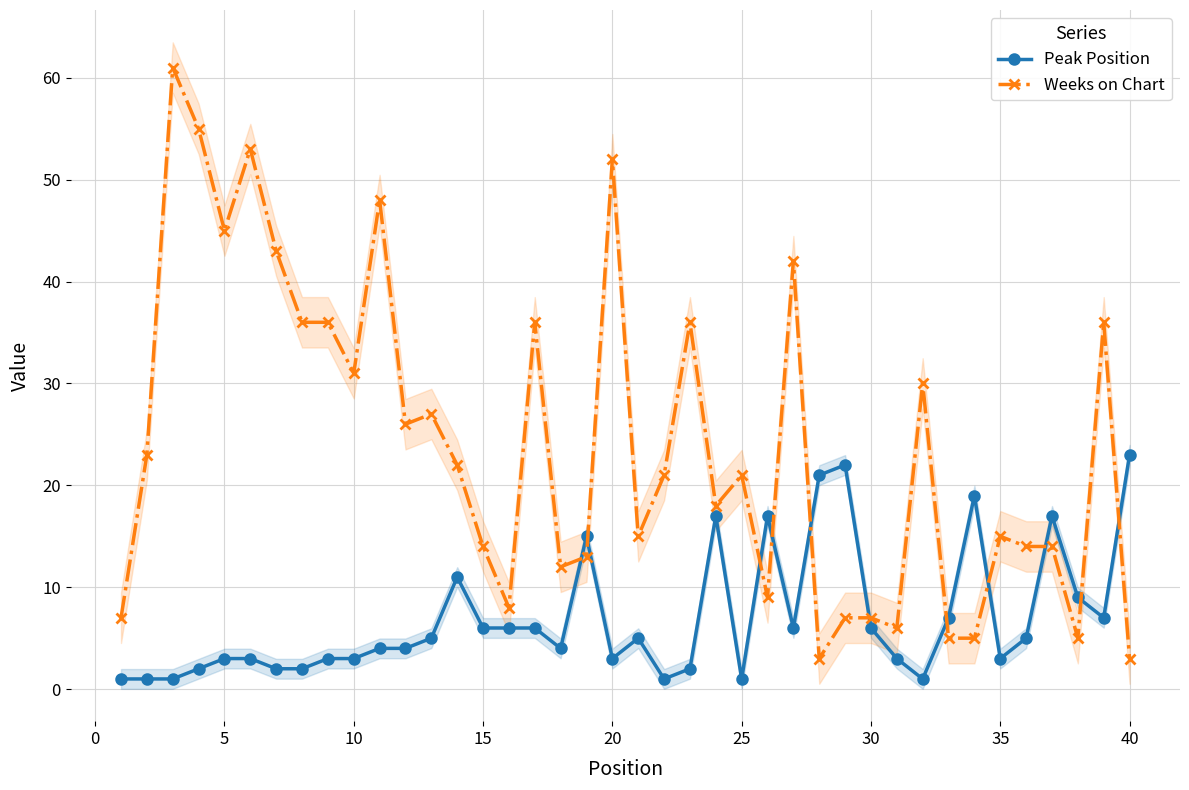

What is the difference between the maximum and minimum values in the Peak Position series?

22